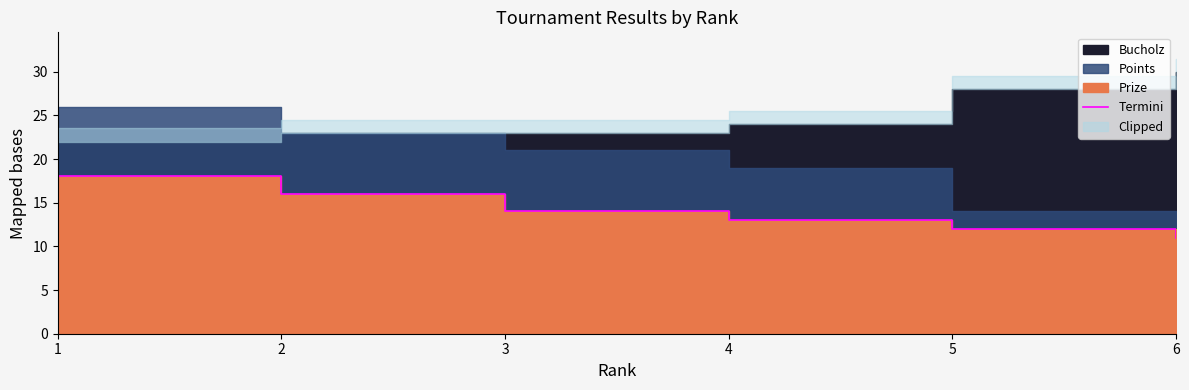

How many values are between 12 and 16?

4